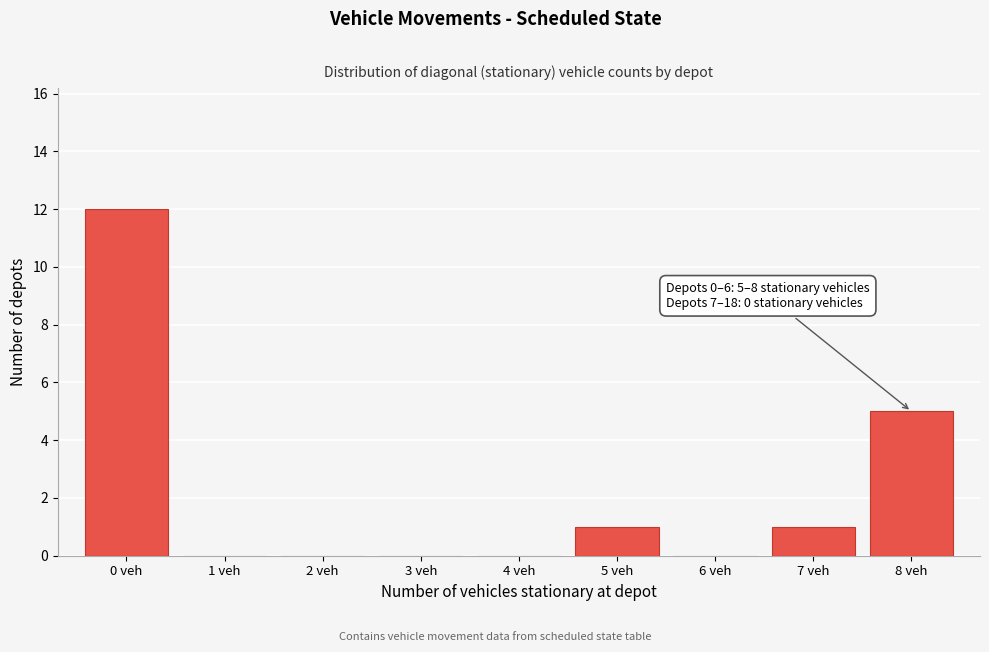

Over which range of the x-axis is the bar tallest?

-0.5 to 0.5